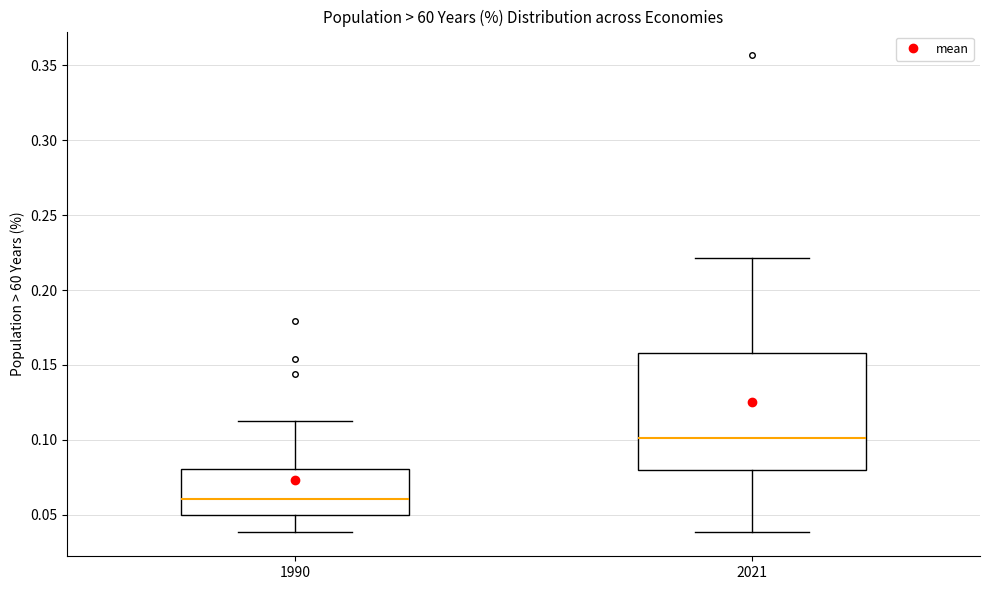

Reading left to right, transcribe this box plot: for each box, give where its median line is, the range the box spans, and where its two whiskers end, as read against the y-axis. The values are not printed on the chart, so give them approximately, as read against the axis.

1990: median 0.060, box 0.050 to 0.080, whiskers 0.040 to 0.115
2021: median 0.100, box 0.080 to 0.160, whiskers 0.040 to 0.220